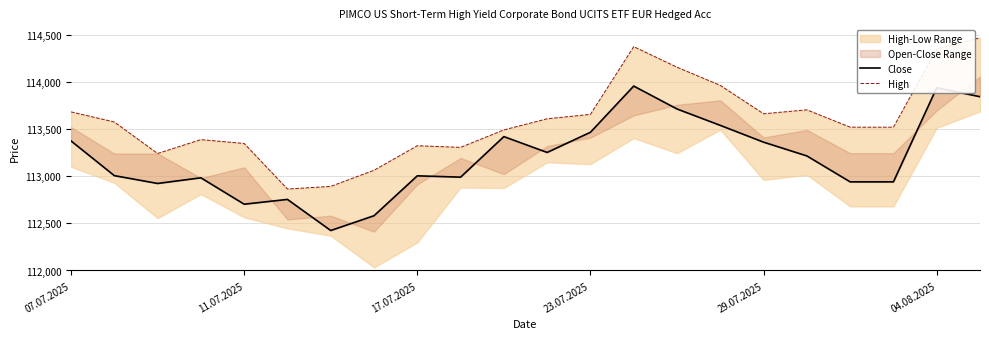

Reading left to right, list all the values displayed in this chart.

Close: 113374	113006	112923	112983	112703	112754	112424	112581	113004	112990	113420	113252	113466	113956	113713	113539	113361	113215	112940	112940	113938	113843
High: 113682	113575	113241	113388	113347	112864	112892	113063	113323	113306	113491	113609	113656	114374	114156	113963	113662	113704	113520	113520	114348	114468